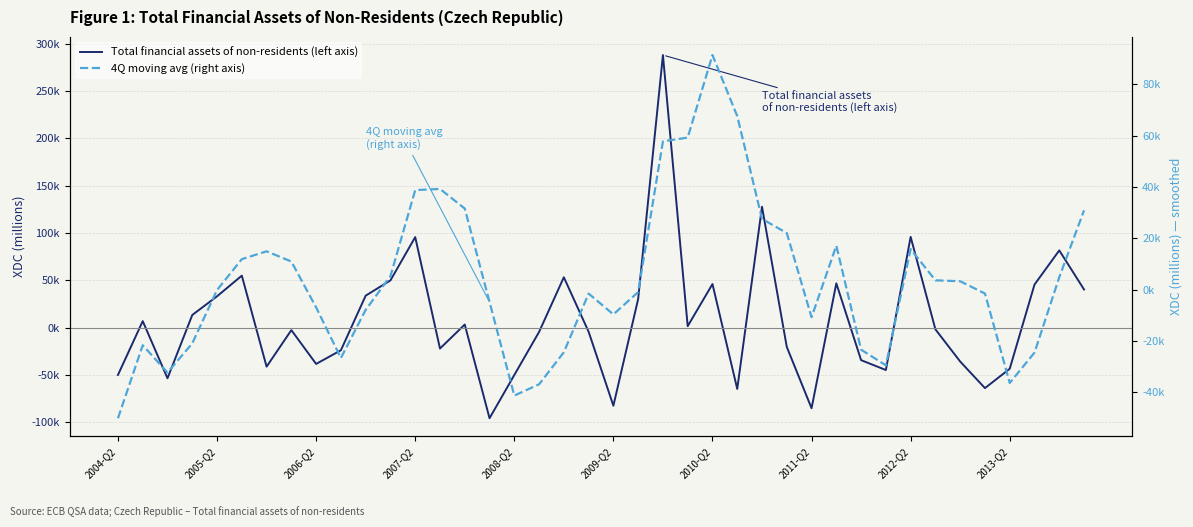

What are all the series names shown in the legend?

Total financial assets of non-residents (left axis), 4Q moving avg (right axis)